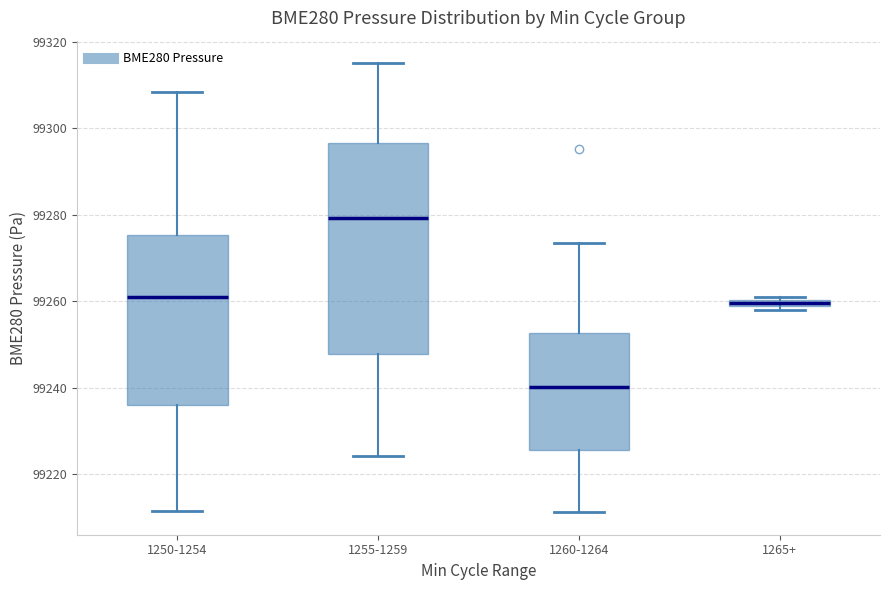

Where is the upper edge of the box for 1255-1259 on the y-axis? The values are not printed on the chart, so give them approximately, as read against the axis.

99296